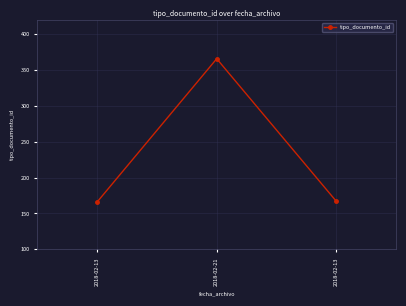

How many data points are less than 167?

1